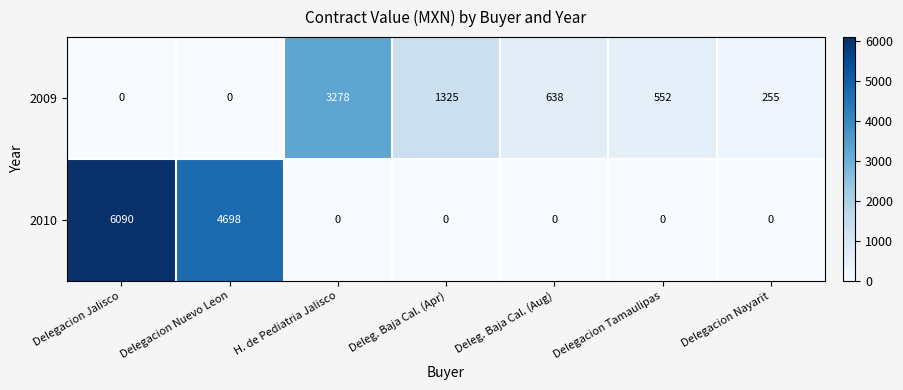

At Delegacion Nuevo Leon, list the series in order from largest to smallest.

2010, 2009